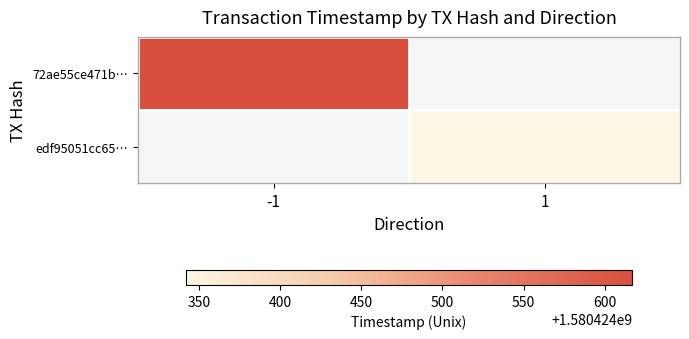

What is the maximum value for edf95051cc651d8d5bc60ee802ab5a80b5985f3?

1580424342